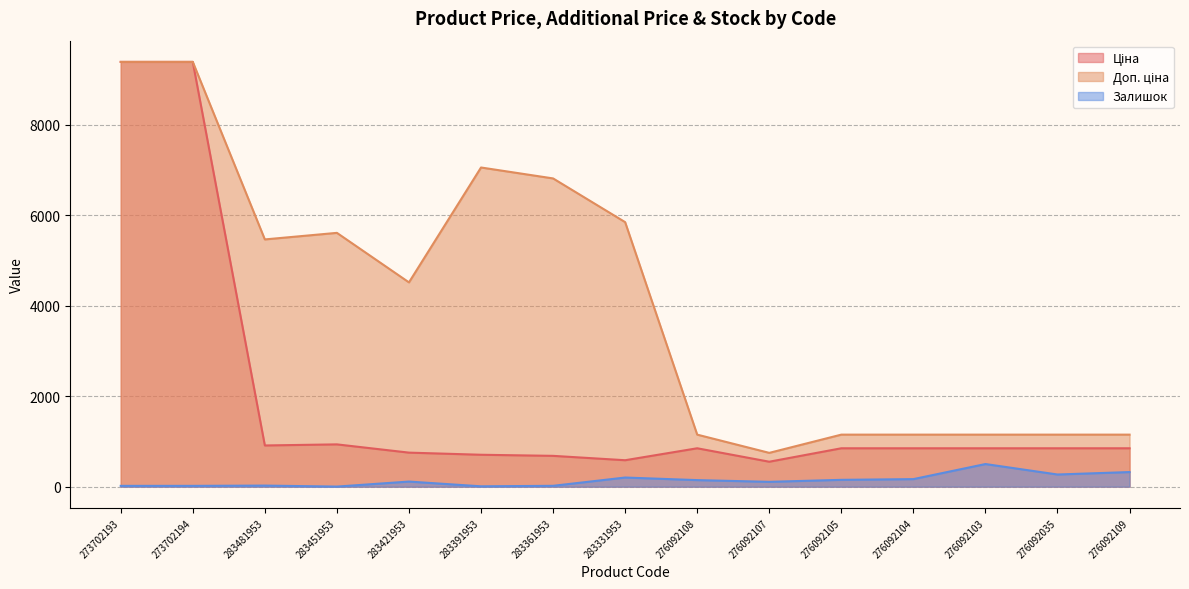

Reading right to left, transcribe all the data shown in this chart.

Ціна: 276092109=848.4	276092035=848.4	276092103=848.4	276092104=848.4	276092105=848.4	276092107=551.5	276092108=848.4	283331953=584.4	283361953=681.0	283391953=705.1	283421953=752.2	283451953=934.5	283481953=910.4	273702194=9384.0	273702193=9384.0
Доп. ціна: 276092109=1149.7	276092035=1149.7	276092103=1149.7	276092104=1149.7	276092105=1149.7	276092107=747.0	276092108=1149.7	283331953=5843.9	283361953=6809.8	283391953=7051.3	283421953=4513.3	283451953=5607.2	283481953=5462.3	273702194=9384.0	273702193=9384.0
Залишок: 276092109=323.0	276092035=269.0	276092103=500.0	276092104=167.0	276092105=151.0	276092107=107.0	276092108=145.0	283331953=202.0	283361953=19.0	283391953=8.0	283421953=113.0	283451953=2.0	283481953=24.0	273702194=18.0	273702193=18.0